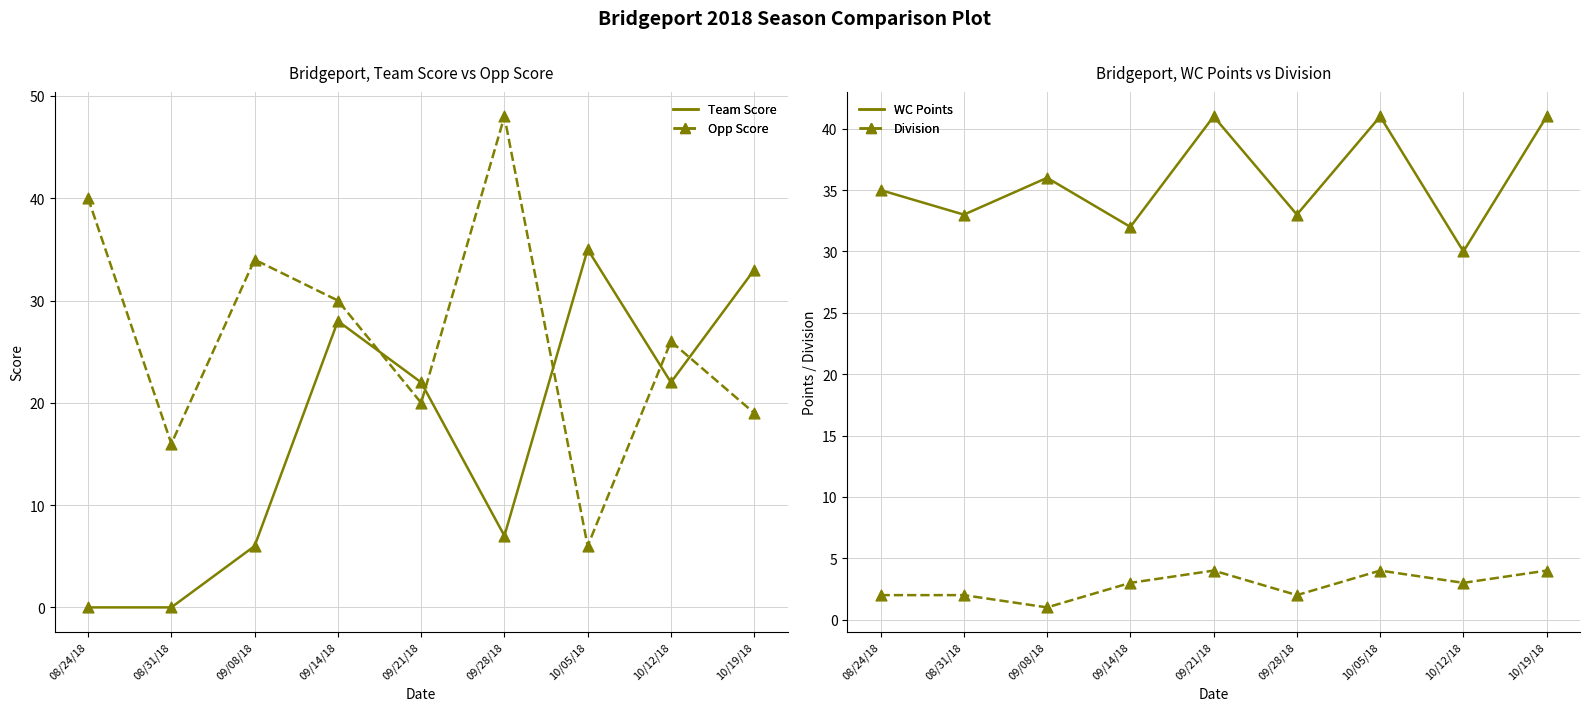

Which series reaches the maximum Y coordinate?

Opp Score